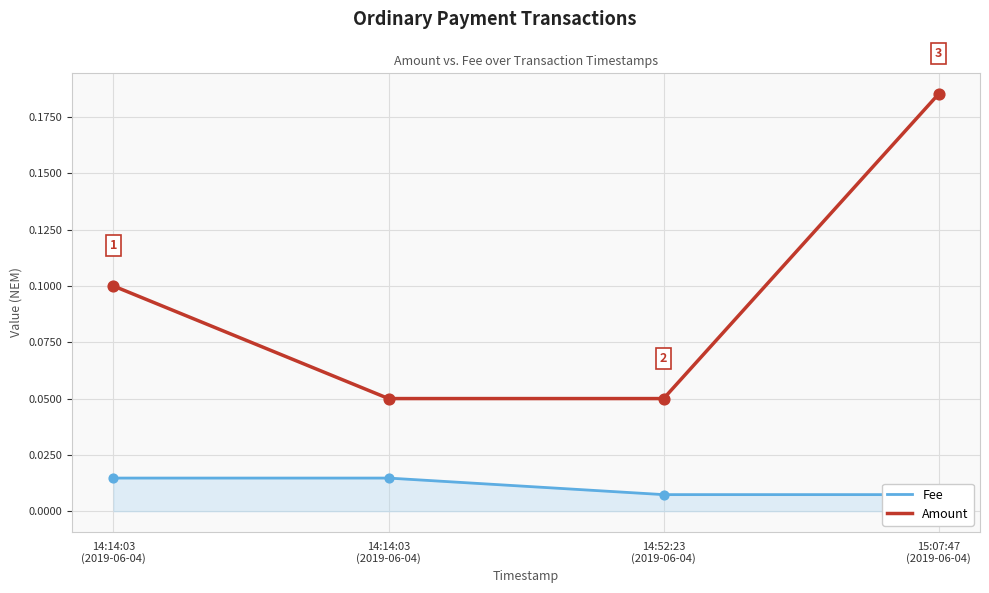

At how many categories does at least one series exceed 0?

4